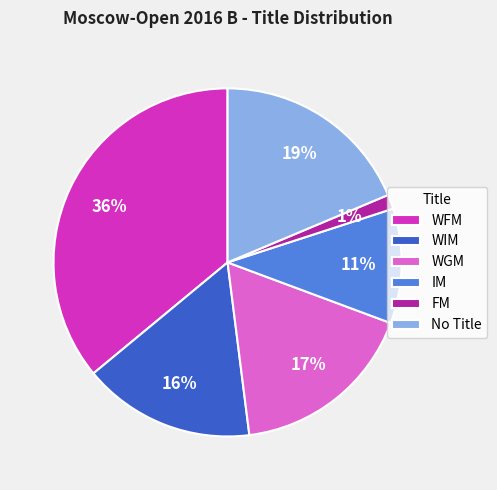

Between WGM and IM, which is larger?

WGM